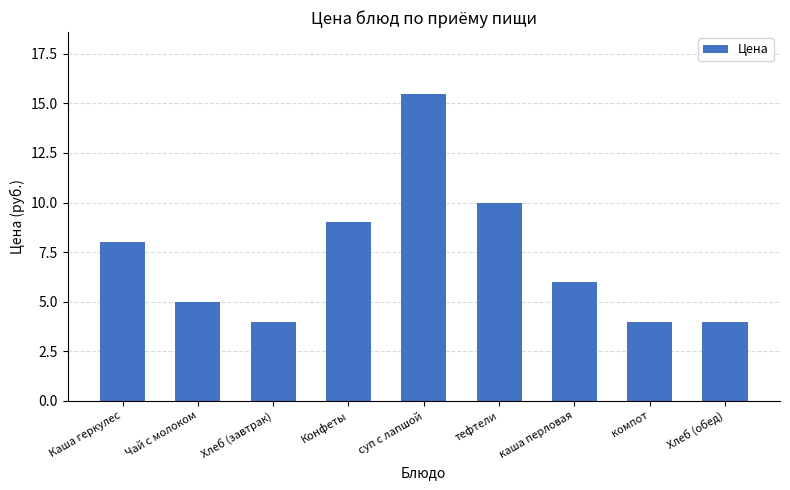

How many data points does each series have?

9